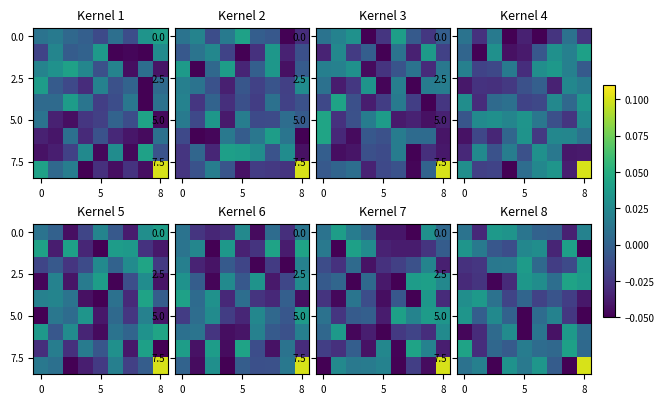

How many data points in row_8 are less than 0?

3